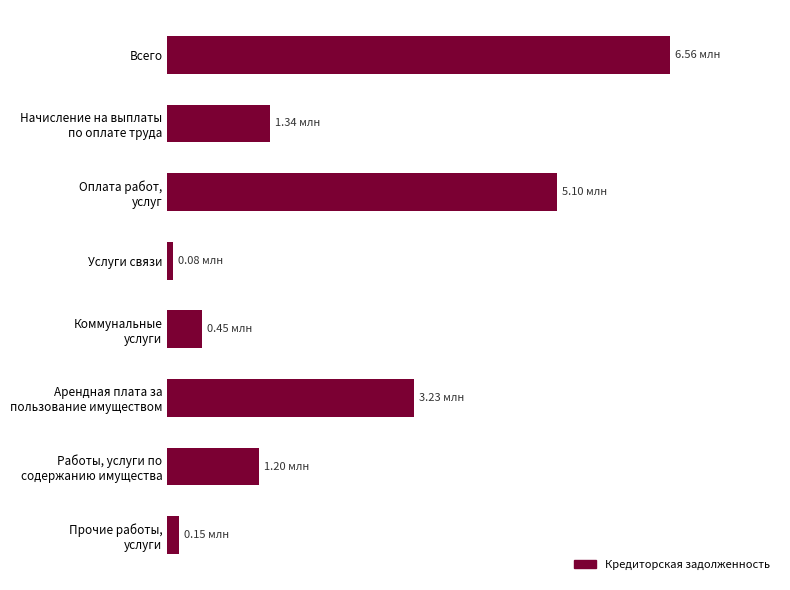

List the labels in order of value, smallest first.

Услуги связи, Прочие работы,
услуги, Коммунальные
услуги, Работы, услуги по
содержанию имущества, Начисление на выплаты
по оплате труда, Арендная плата за
пользование имуществом, Оплата работ,
услуг, Всего